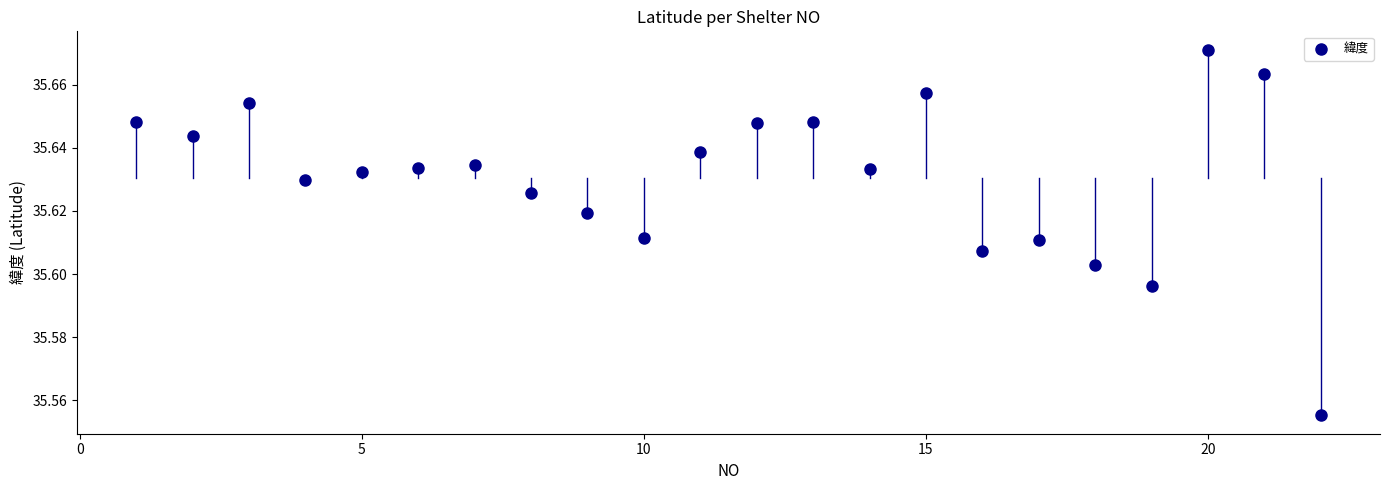

What is the range of X values (max minus min)?

21.0